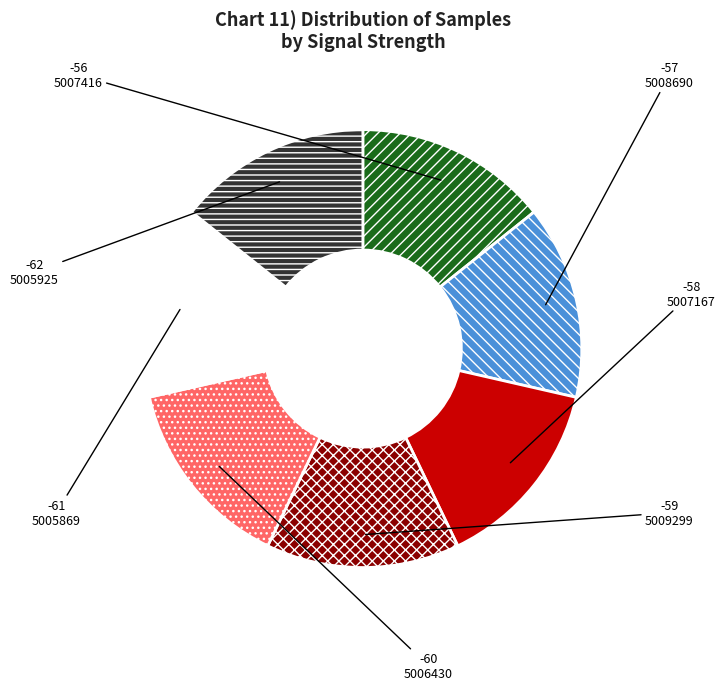

Is there a majority slice in this chart?

No